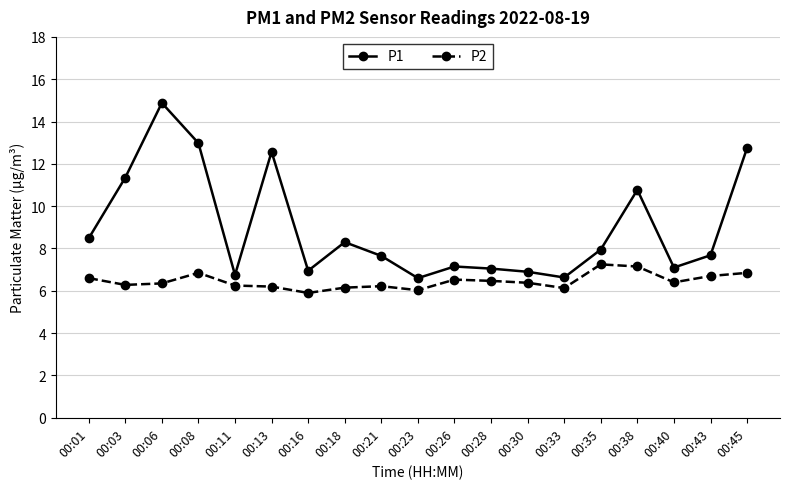

What is the value of the P2 point at the 14th from the left?

6.1